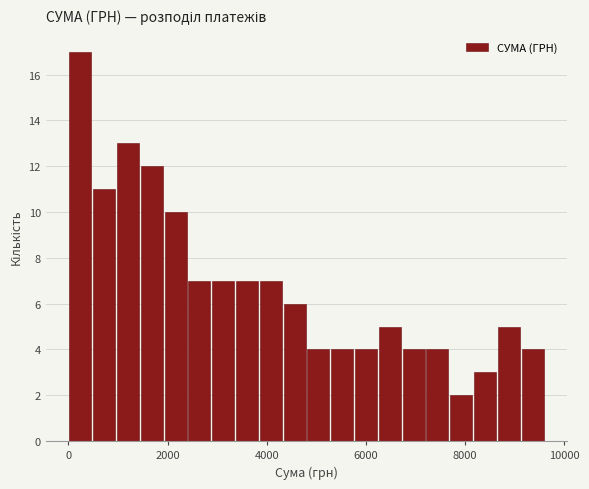

Around what value on the x-axis is the tallest bar? Give the approximate position of its centre, as read against the axis.

200